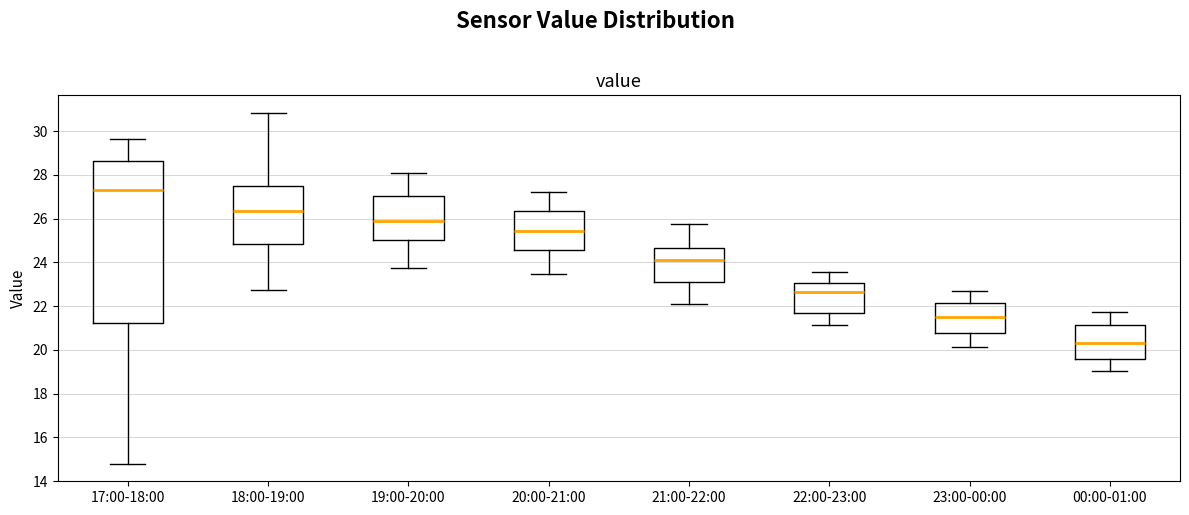

Reading left to right, read every box against the y-axis: the position of its median line, the range the box covers, and the ends of its whiskers. The values are not printed on the chart, so give them approximately, as read against the axis.

17:00-18:00: median 27.4, box 21.2 to 28.6, whiskers 14.8 to 29.6
18:00-19:00: median 26.4, box 24.8 to 27.4, whiskers 22.8 to 30.8
19:00-20:00: median 25.8, box 25.0 to 27.0, whiskers 23.8 to 28.2
20:00-21:00: median 25.4, box 24.6 to 26.4, whiskers 23.4 to 27.2
21:00-22:00: median 24.2, box 23.2 to 24.6, whiskers 22.2 to 25.8
22:00-23:00: median 22.6, box 21.6 to 23.0, whiskers 21.2 to 23.6
23:00-00:00: median 21.6, box 20.8 to 22.2, whiskers 20.2 to 22.8
00:00-01:00: median 20.4, box 19.6 to 21.2, whiskers 19.0 to 21.8